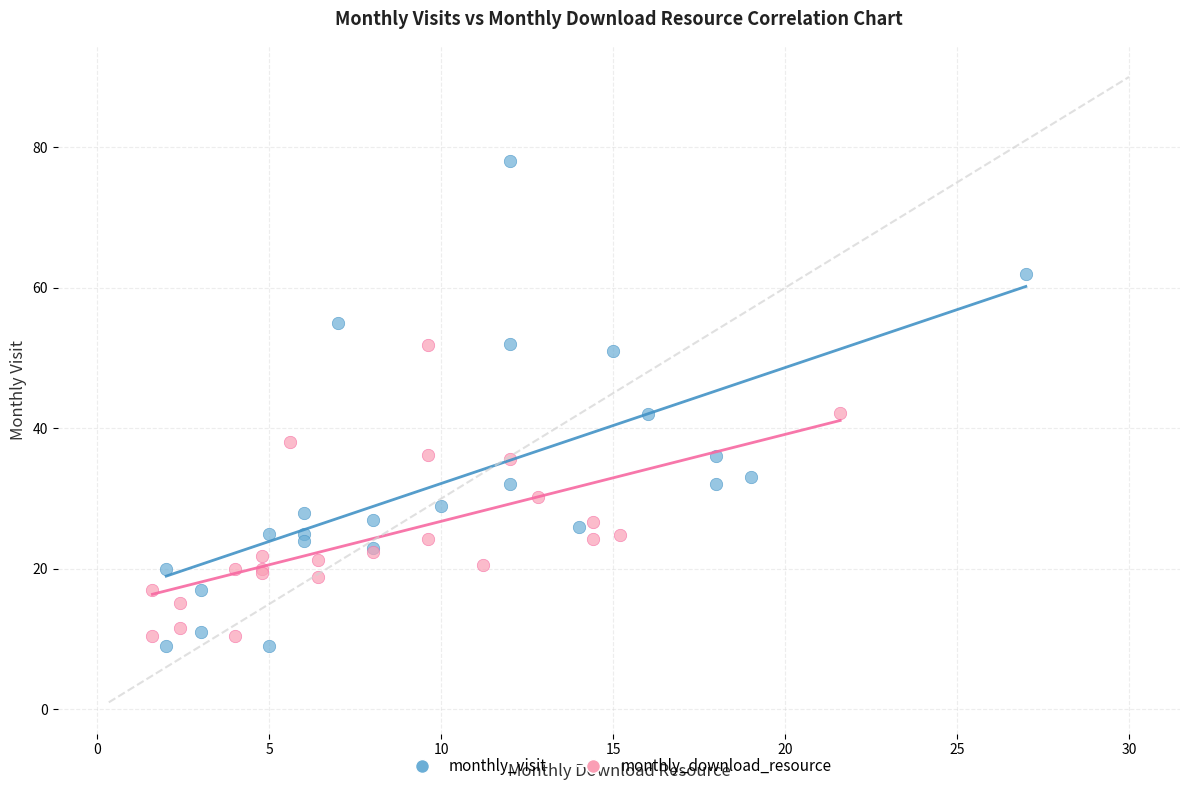

Which series reaches the maximum Y coordinate?

monthly_visit